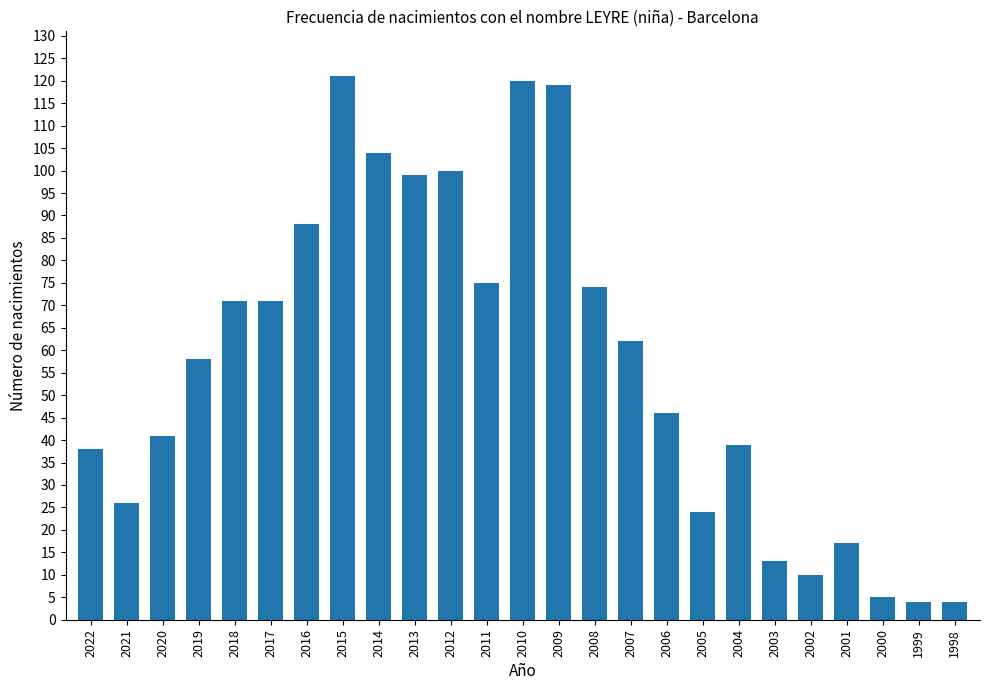

What is the change in value from 2022 to 2003?

-25